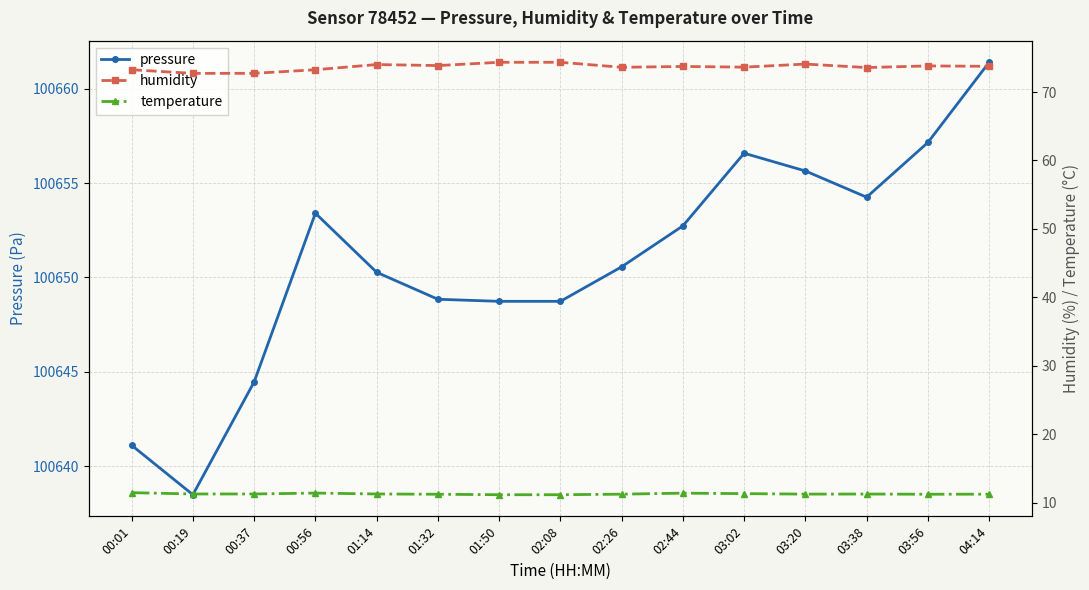

How many values in the humidity series exceed 73?

13